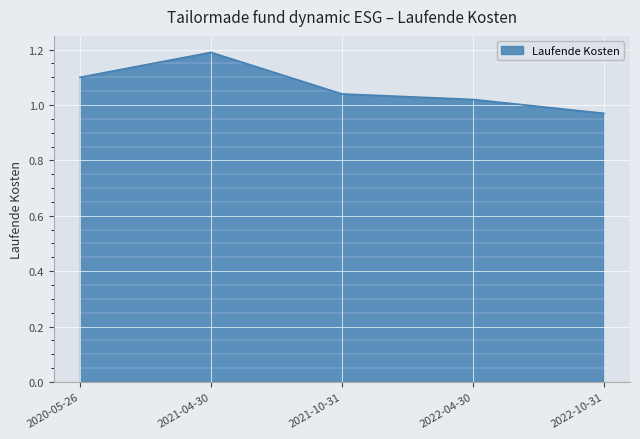

At which category does the data reach its first local peak?

2021-04-30